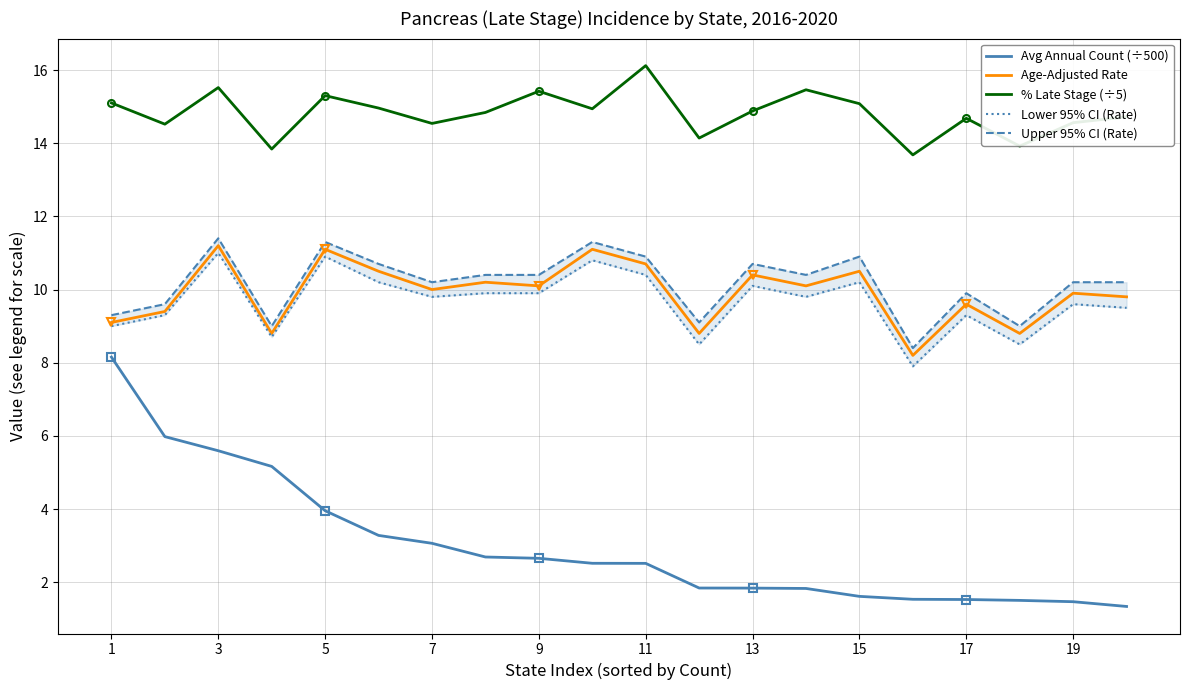

Is it true that Avg Annual Count (÷500) equals 10.0 at 3?

False